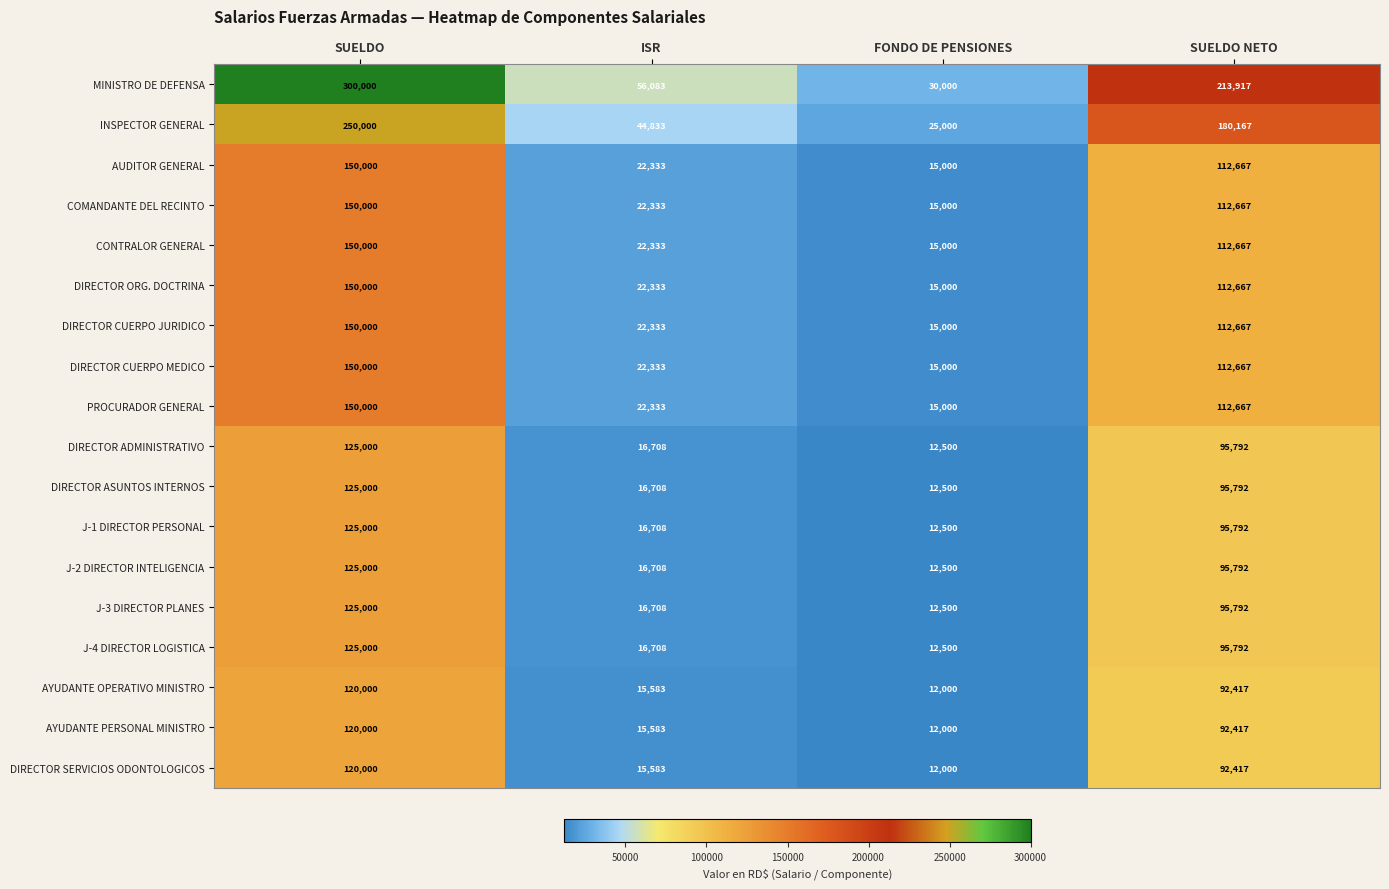

Read the DIRECTOR ASUNTOS INTERNOS value at ISR, to the nearest 10.

16710